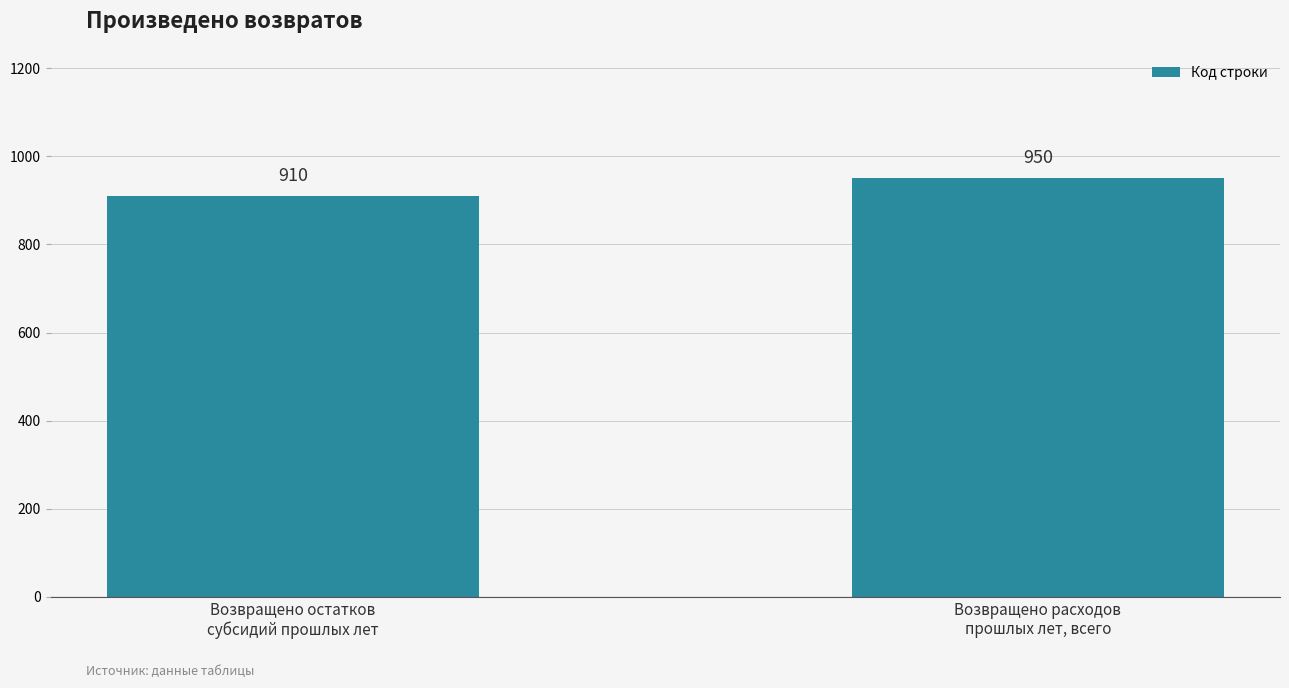

What is the change in value from Возвращено остатков
субсидий прошлых лет to Возвращено расходов
прошлых лет, всего?

+40